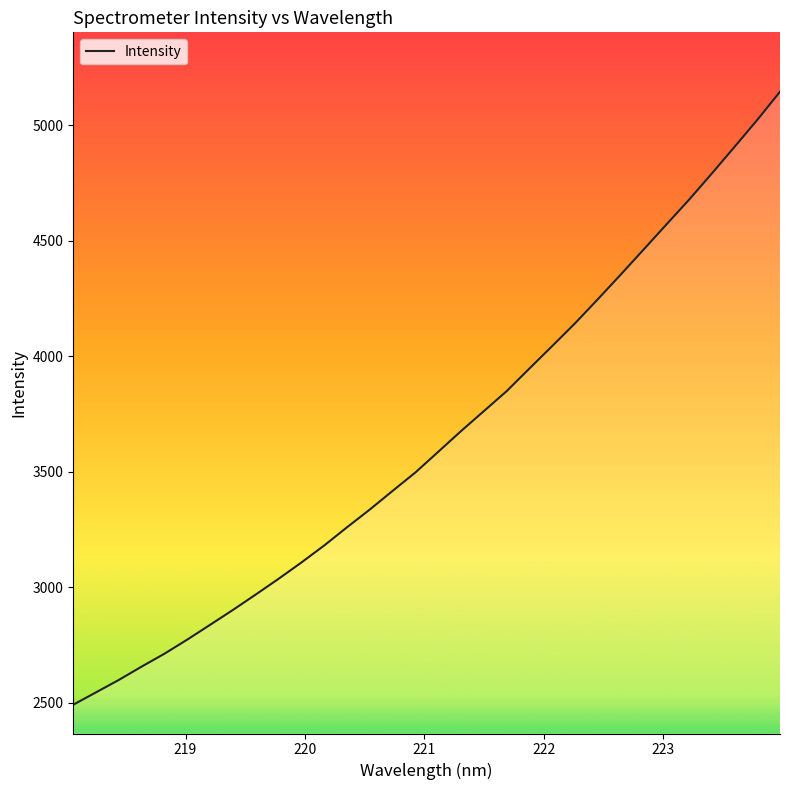

What is the difference between the maximum and minimum values?

2653.7